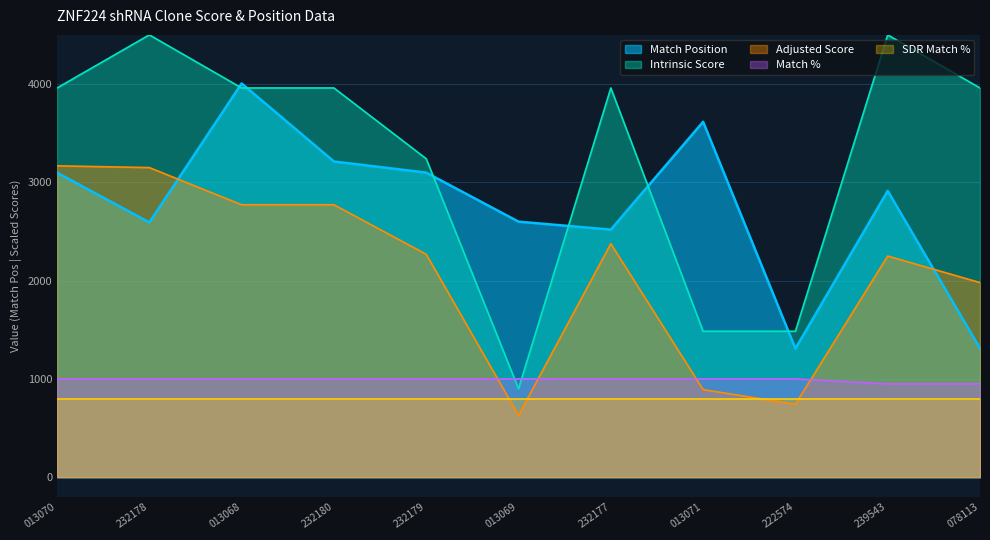

Is the value of Match % at 013069 greater than the value of Adjusted Score at 232180?

No